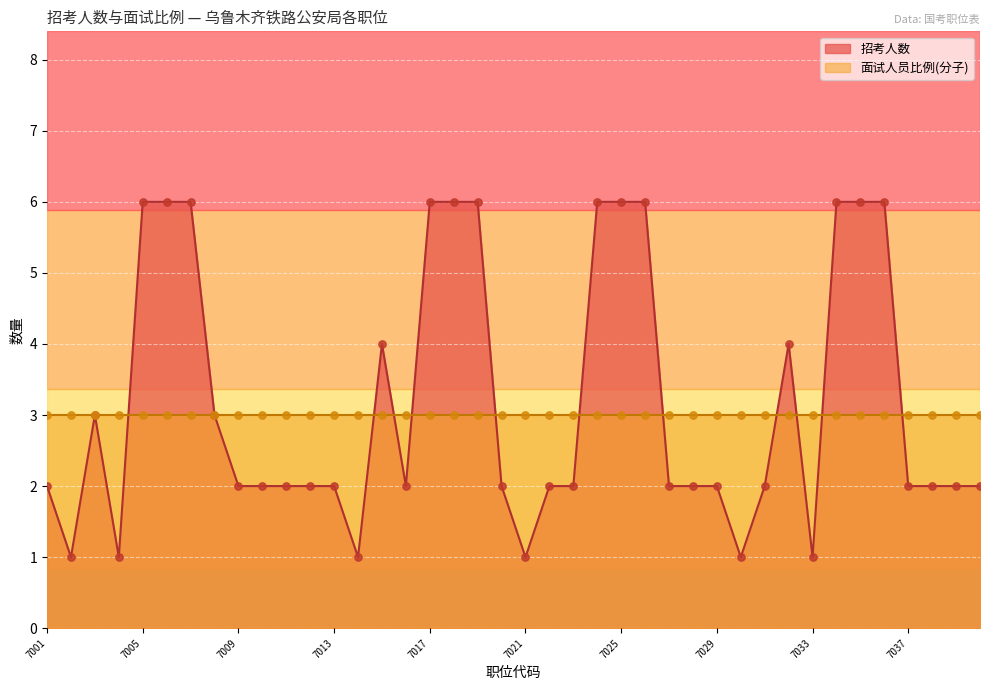

What is the ratio of the value at 300130857011 to the value at 300130857016?

1.0